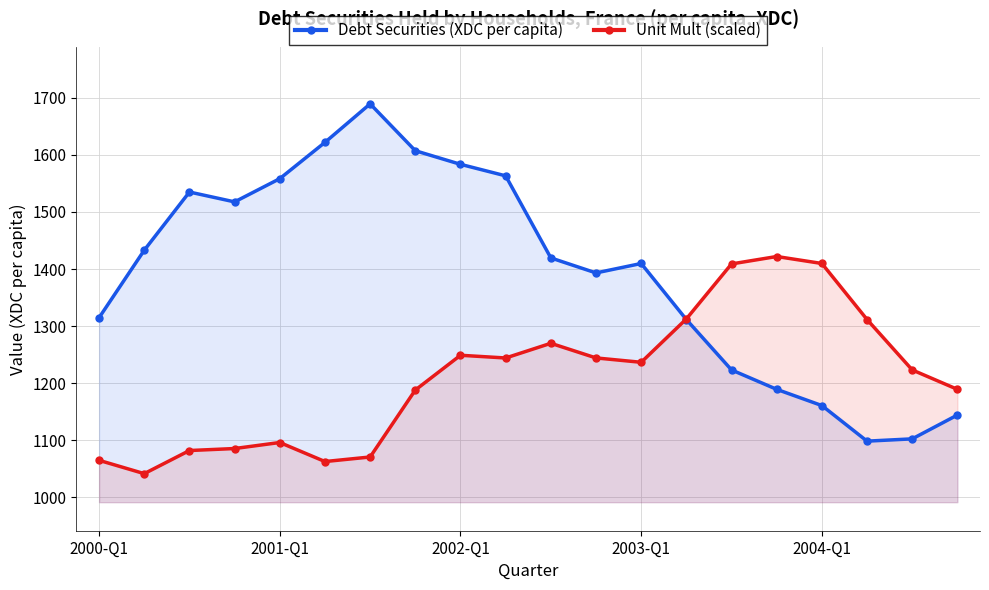

Rank the series at 2001-Q1 from highest to lowest value.

Debt Securities (XDC per capita), Unit Mult (scaled)